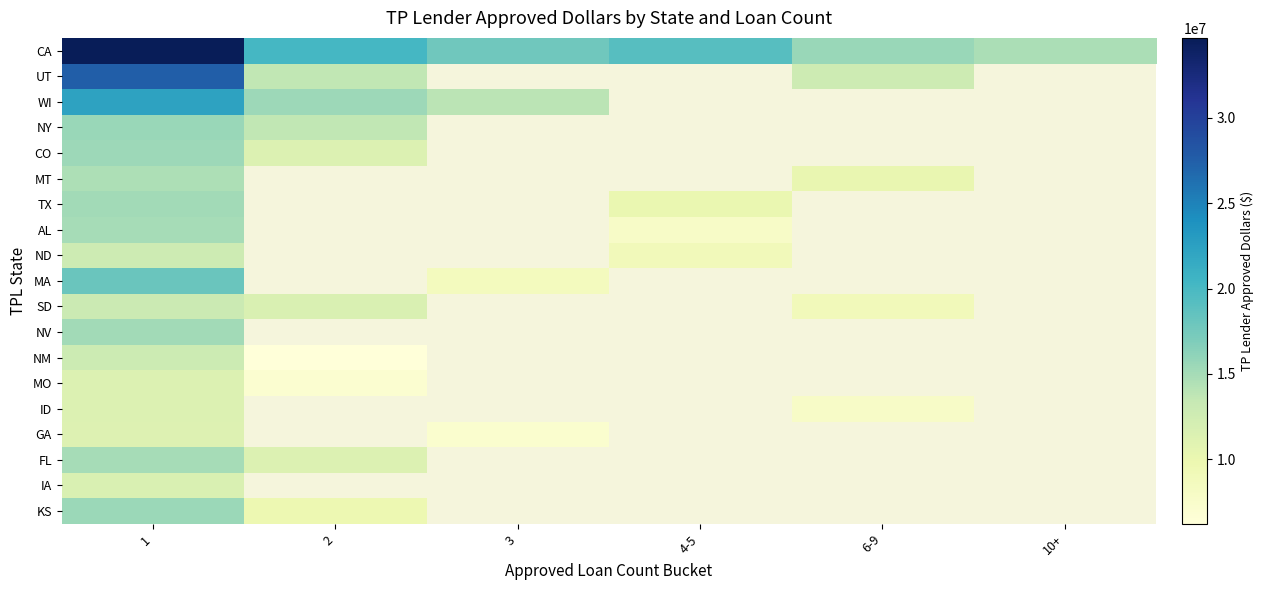

How many values in the CA series are below 19135675?

3